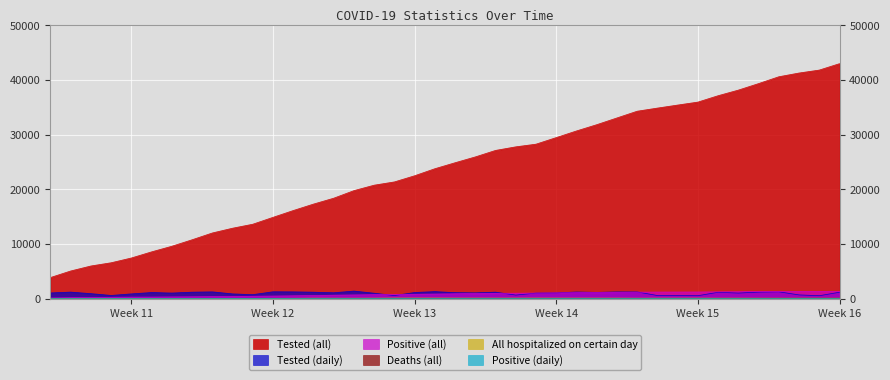

Which series has the largest range (max minus min)?

Tested (all)